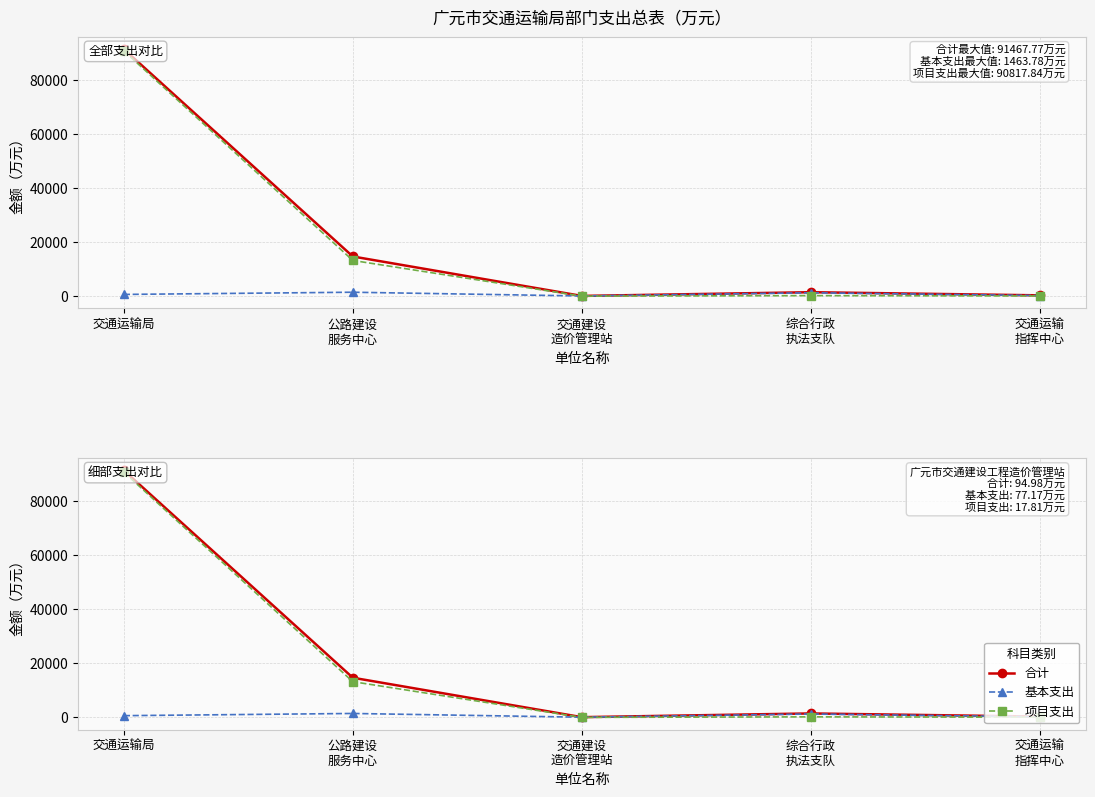

Rank the series at 交通运输局 from highest to lowest value.

合计, 项目支出, 基本支出